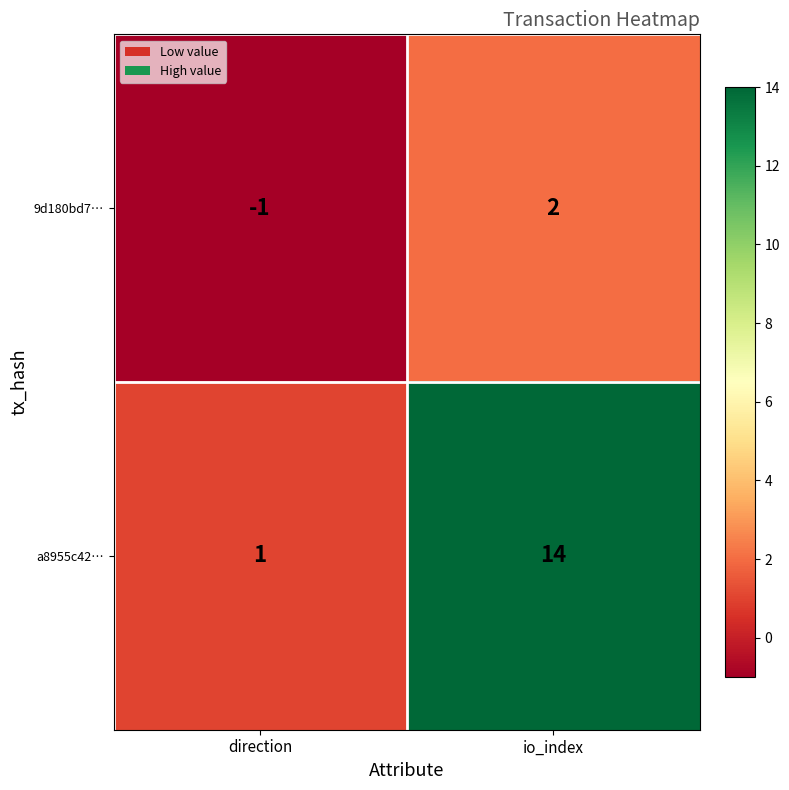

What is the spread (max minus min) of values at io_index?

12